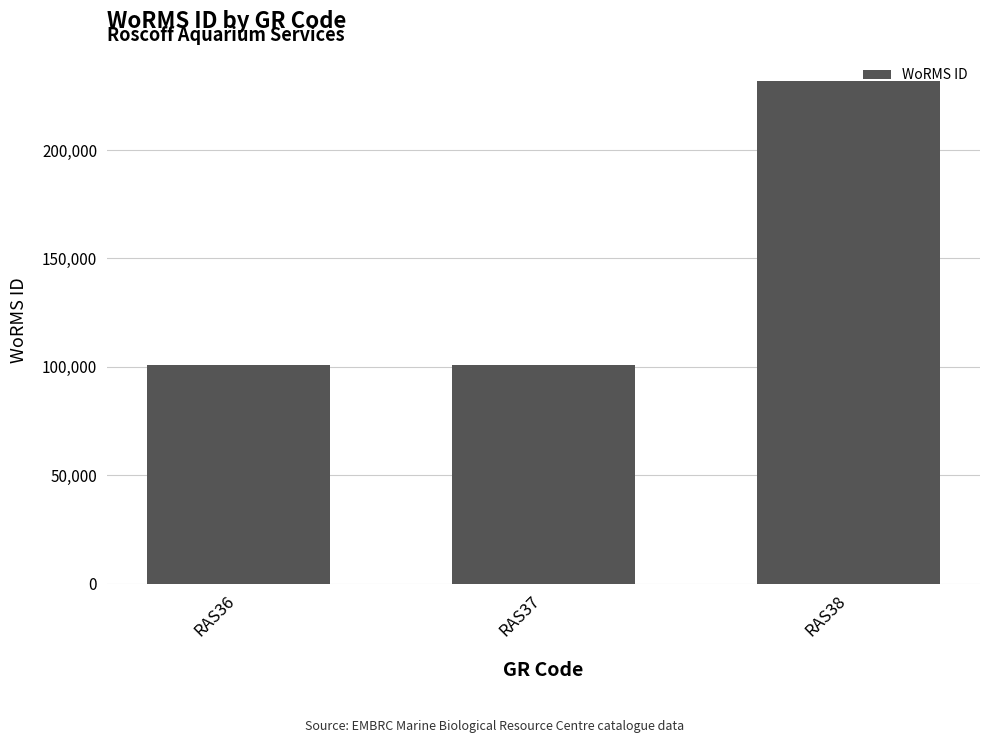

How many series are shown in this chart?

1